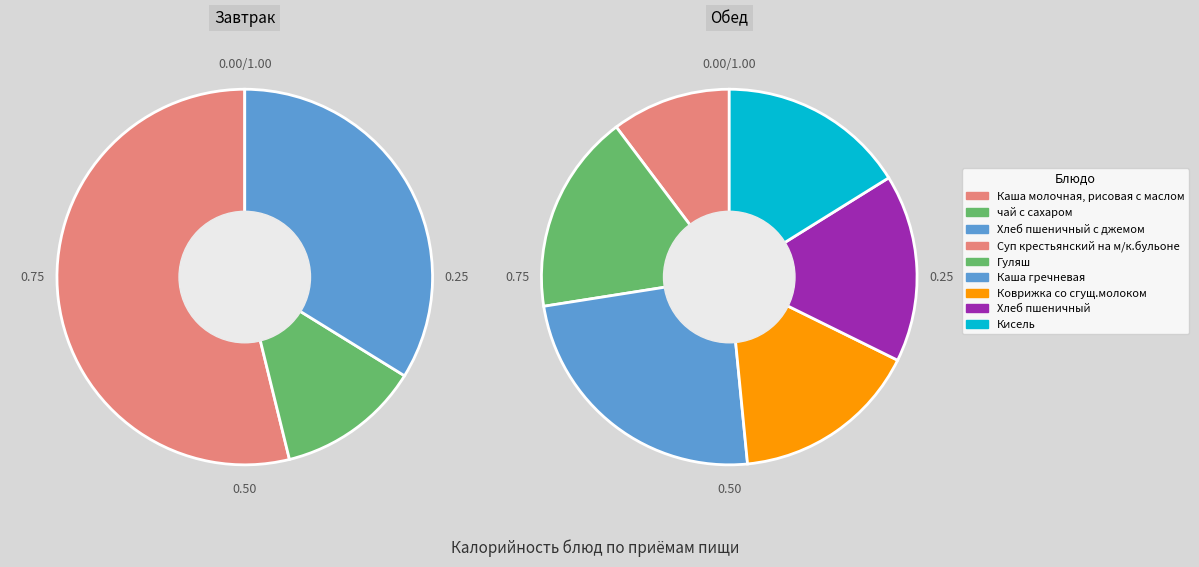

The чай с сахаром slice represents 1% of the pie. True or false?

False